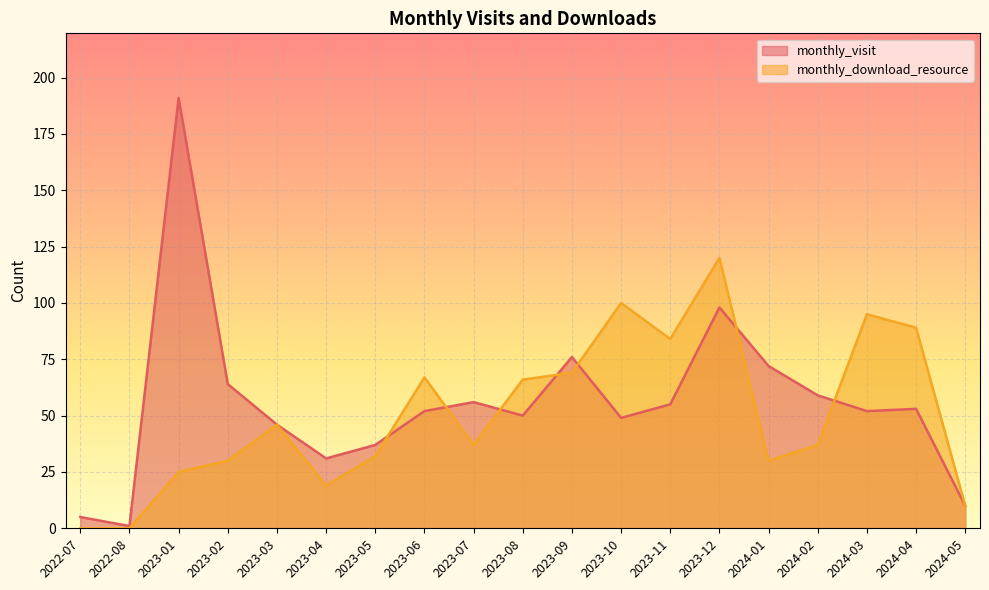

How many values in the monthly_download_resource series are below 37?

8